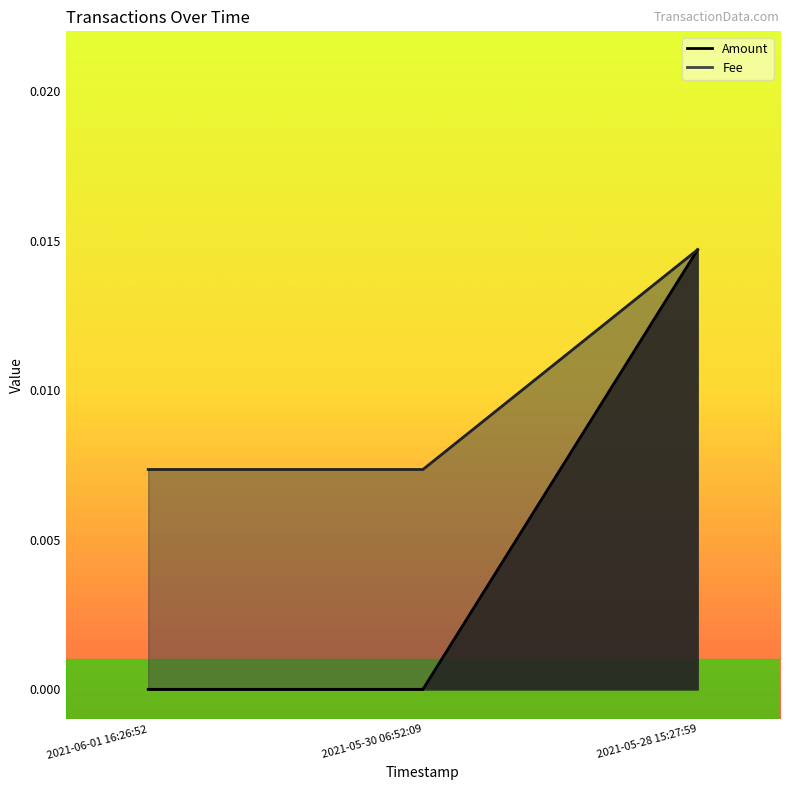

Which label corresponds to the smallest value in the chart?

2021-06-01 16:26:52